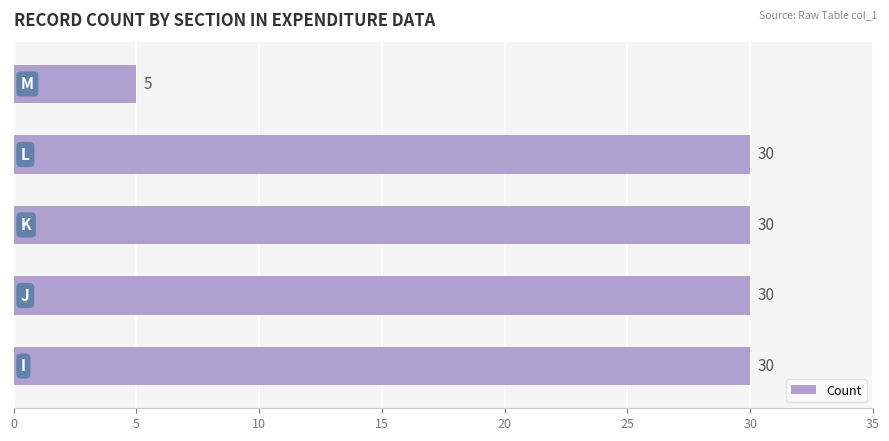

What is the greatest value displayed?

30